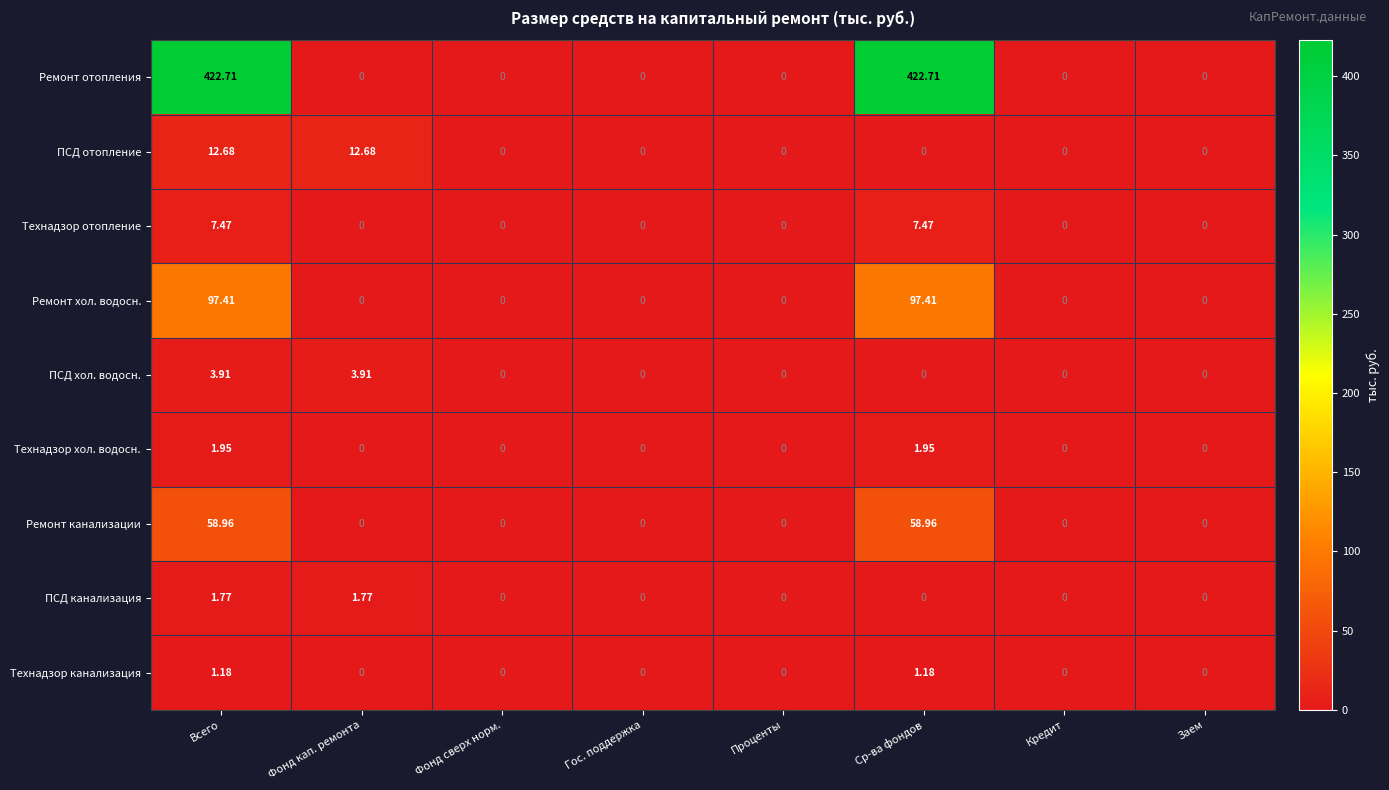

Which series has the largest range (max minus min)?

Ремонт отопления